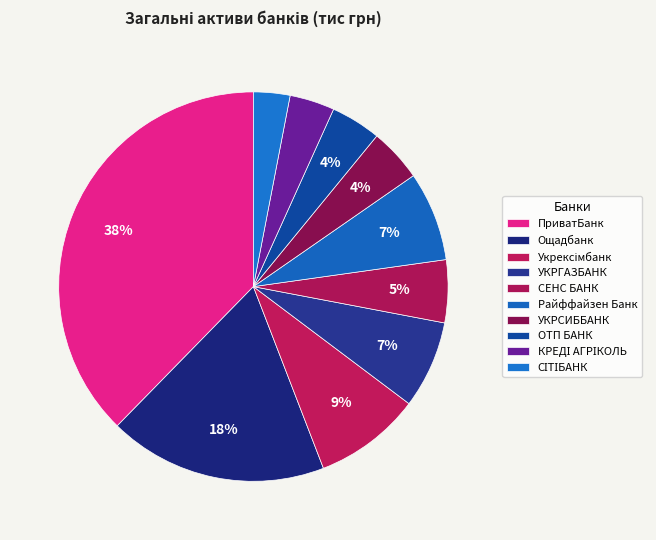

Which category has the biggest portion of the pie?

ПриватБанк